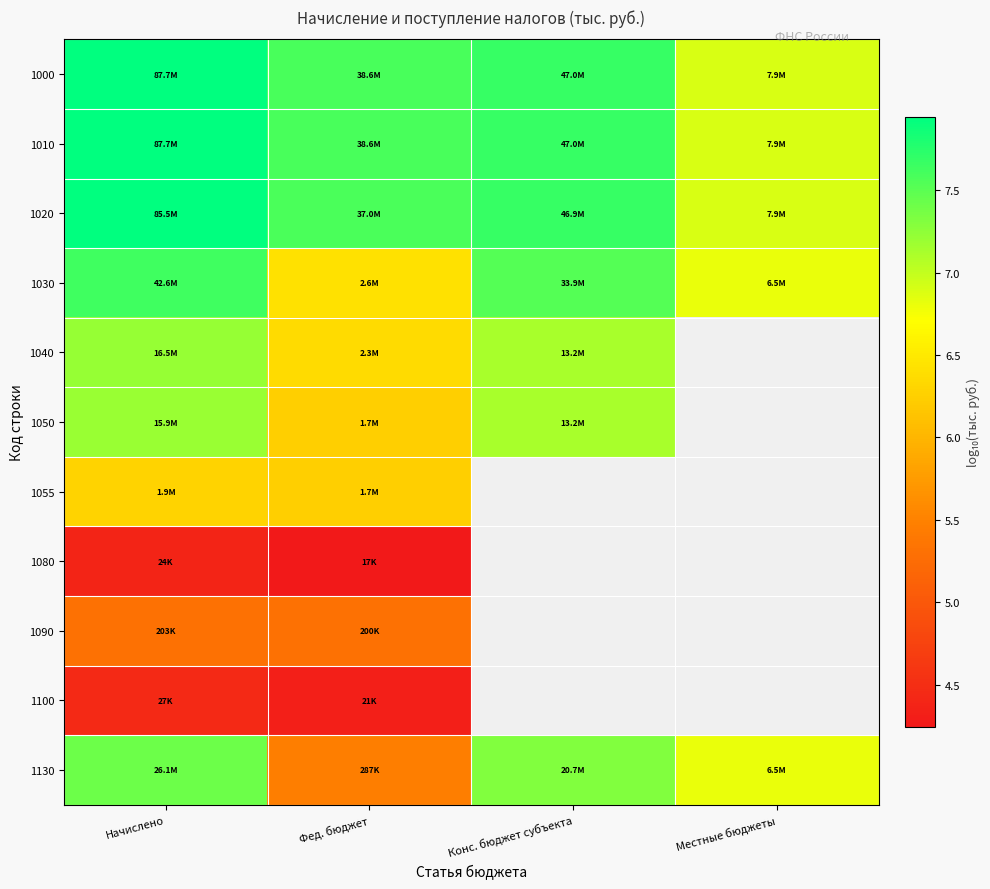

Count the number of categories in the chart.

4